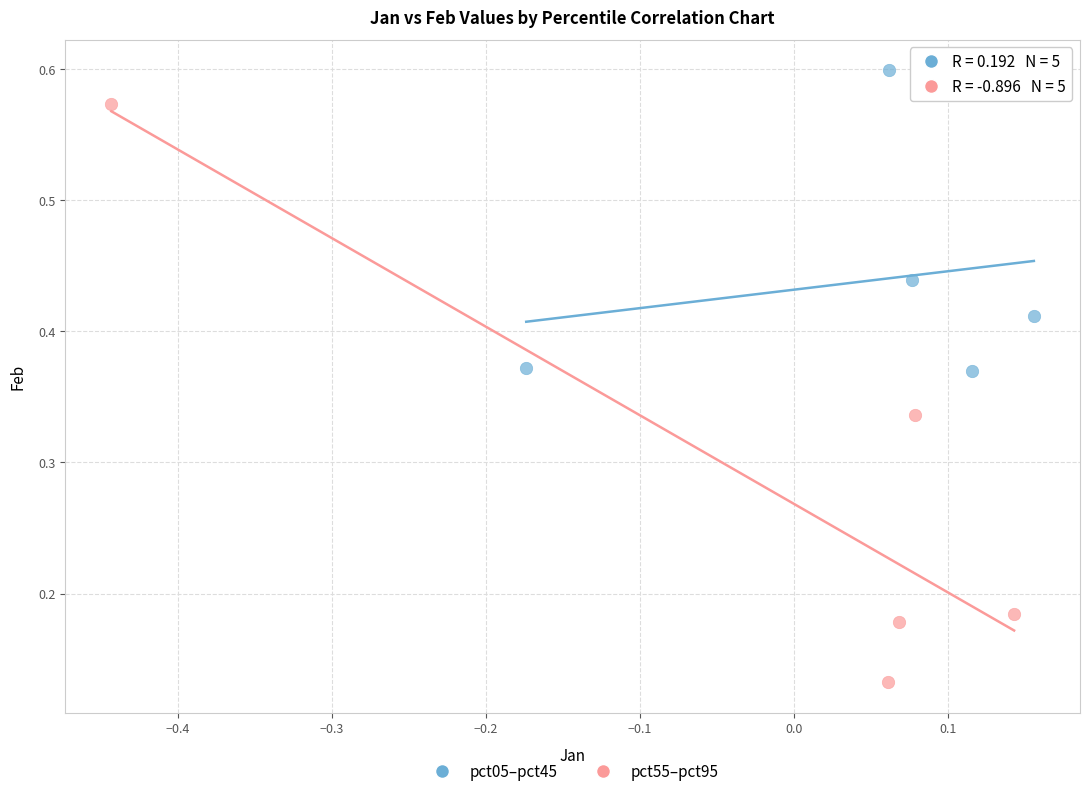

What are all the series names shown in the legend?

pct05–pct45, pct55–pct95